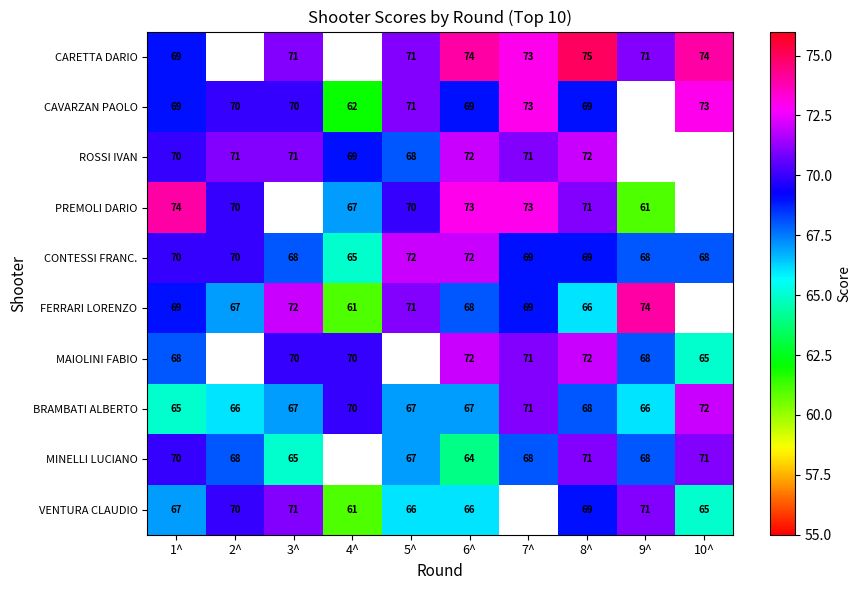

Is it true that CONTESSI FRANC. equals 47 at 8^?

False